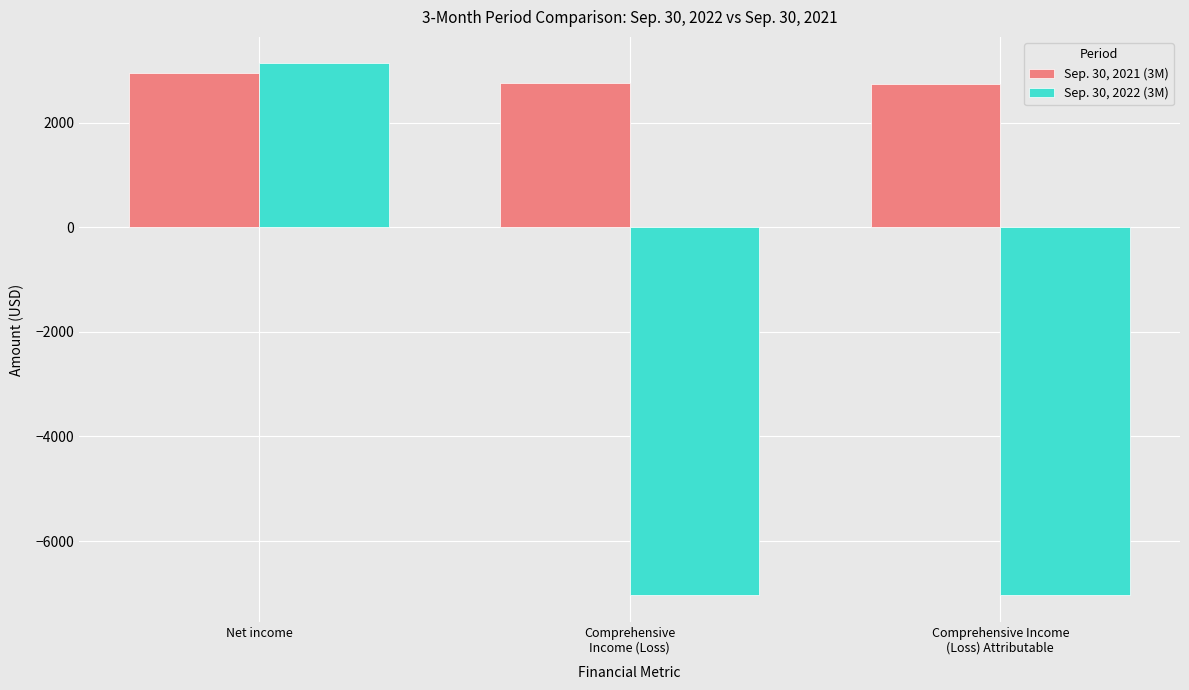

Which series changed the most between Net income and Comprehensive Income
(Loss) Attributable?

Sep. 30, 2022 (3M)